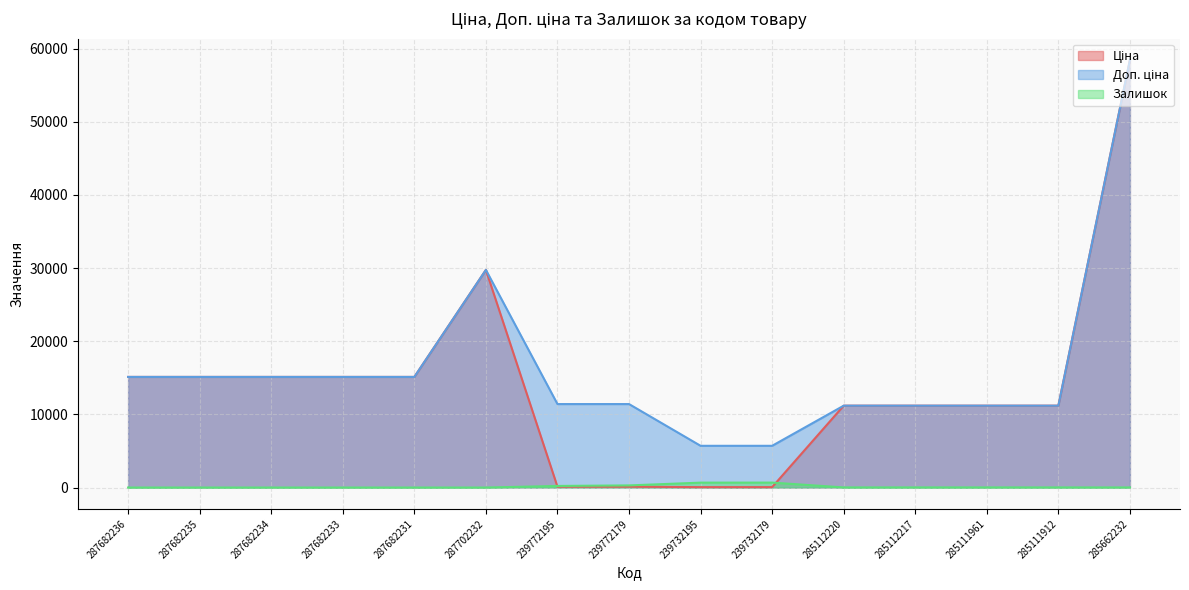

What is the label of the 11th point from the left?

285112220